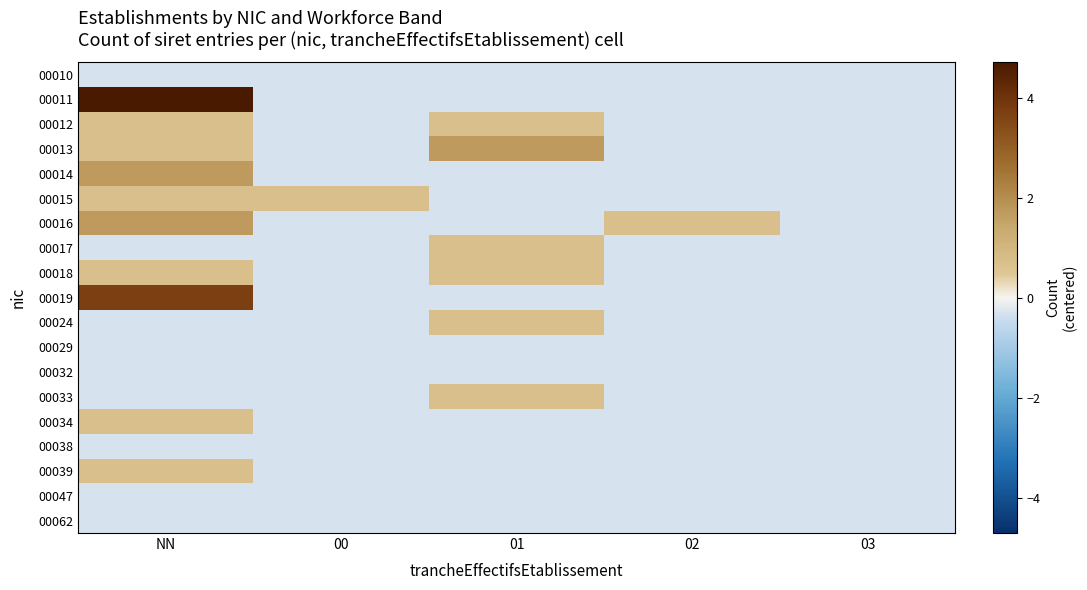

Between 03 and 02, which is larger?

03